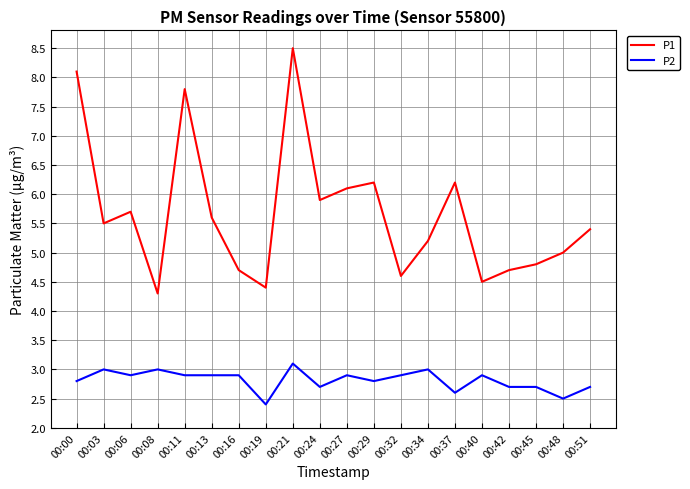

How many distinct data groups are displayed?

2